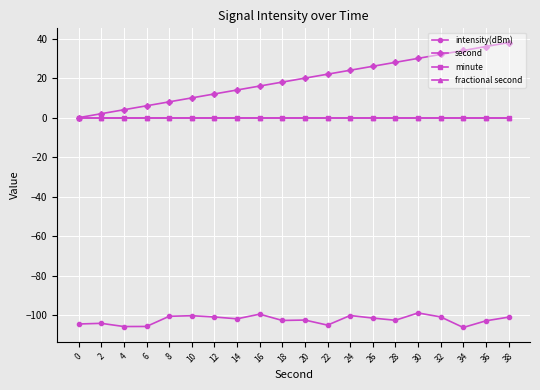

What is the difference between the second values at 20 and 4?

16.0